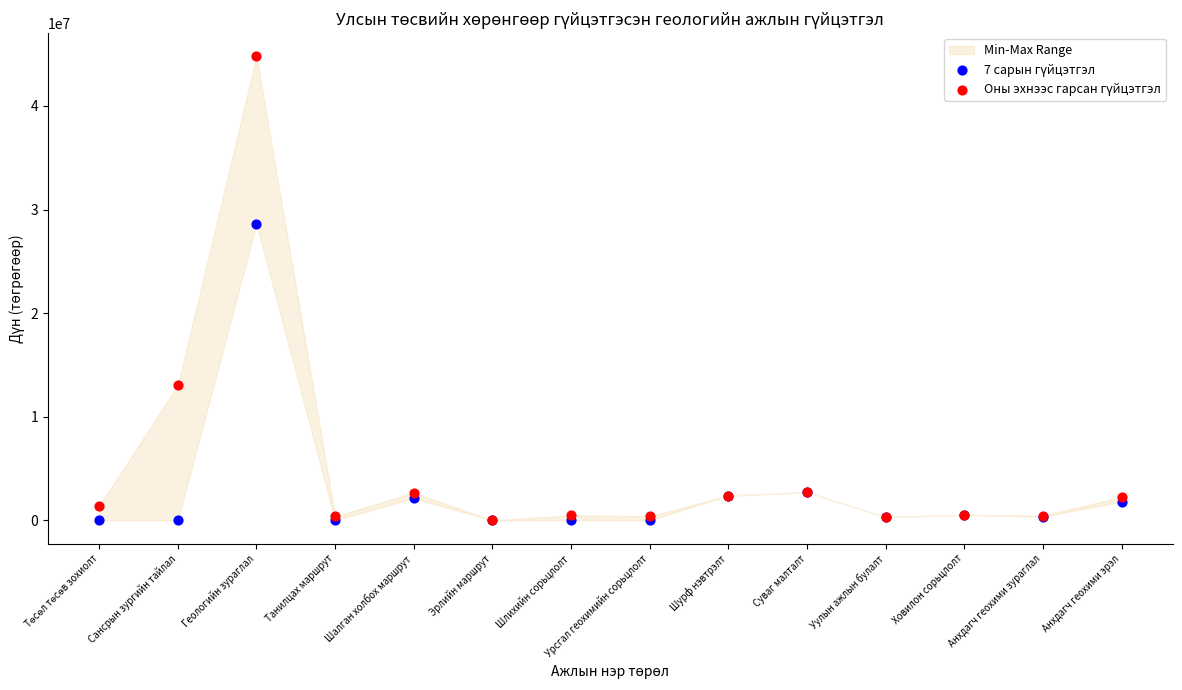

Across all series, what Y value is closest to 22392155?

28597210